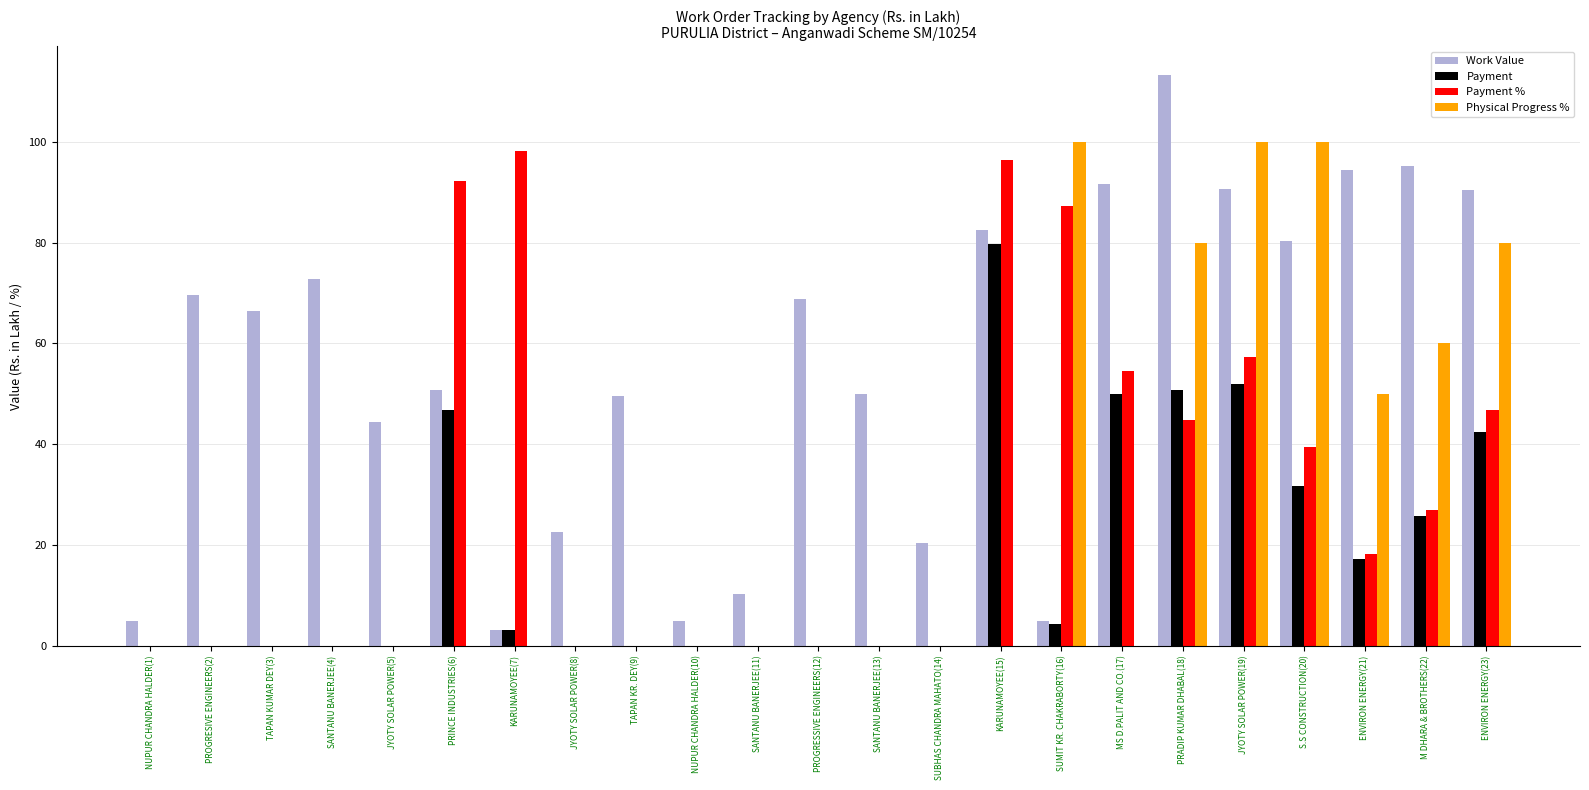

How many data points in Work Value are above 66?

12